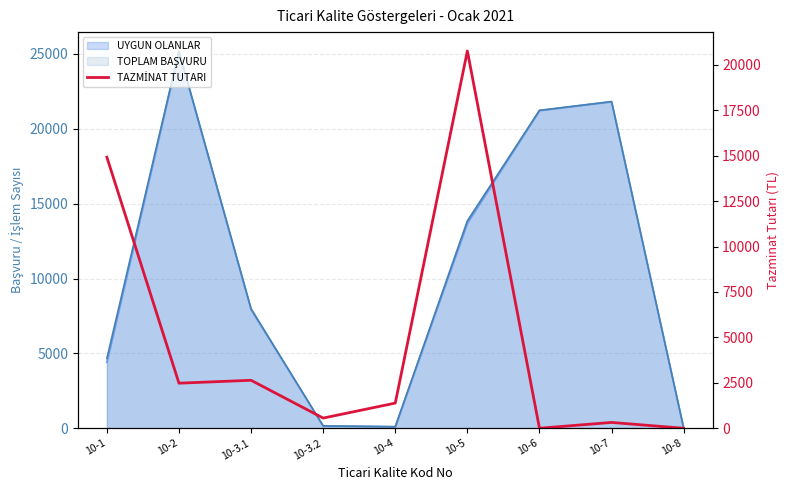

How many data points does each series have?

9